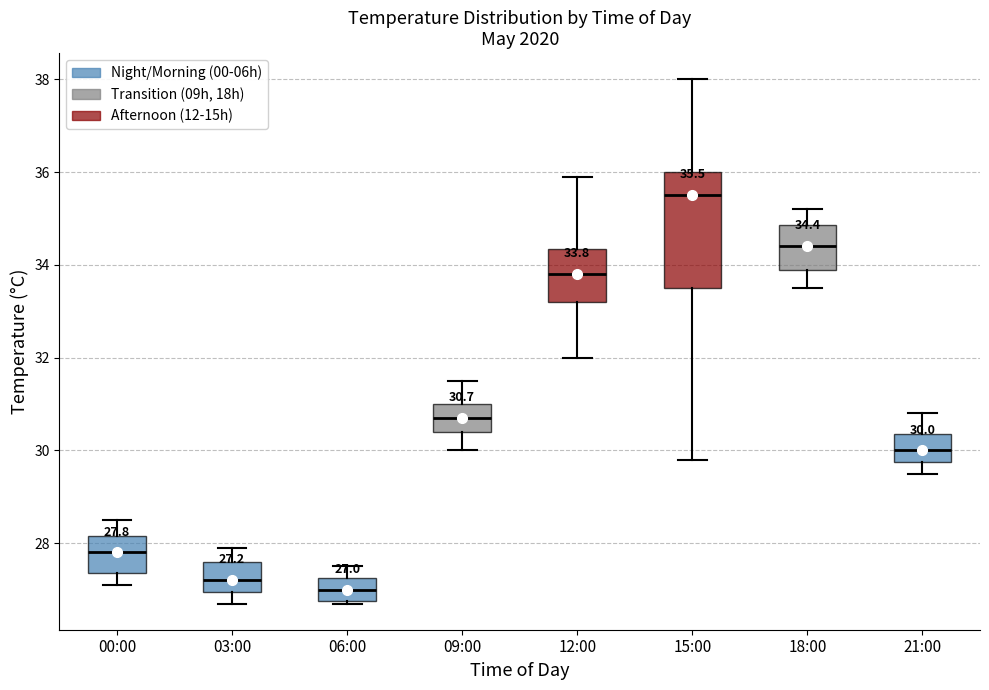

Which box is the tallest, from its lower edge to its upper edge?

15:00